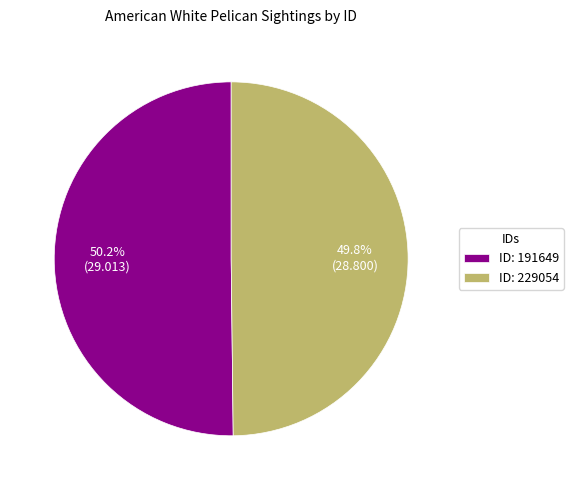

Combined, do ID: 191649 and ID: 229054 account for over 50%?

Yes